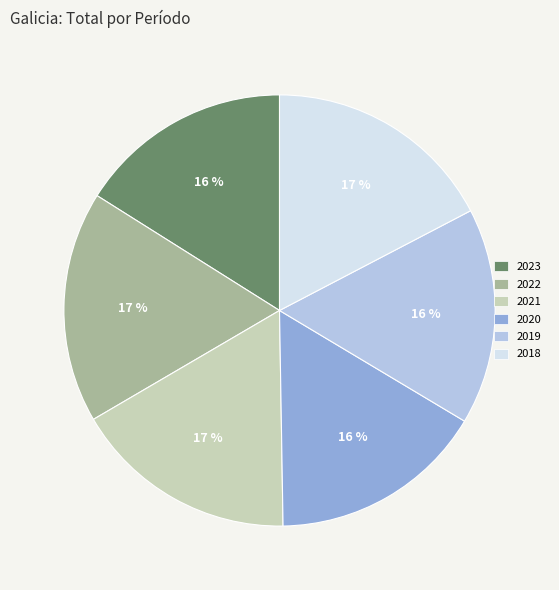

How many segments does this pie chart have?

6